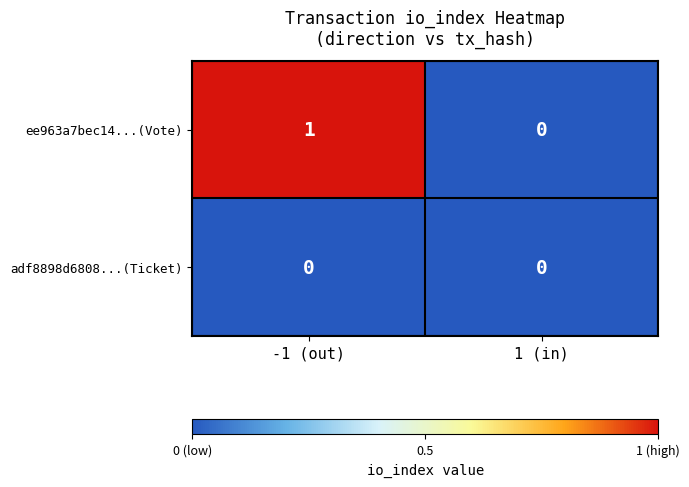

Rank the series at -1 (out) from lowest to highest value.

adf8898d6808...(Ticket), ee963a7bec14...(Vote)